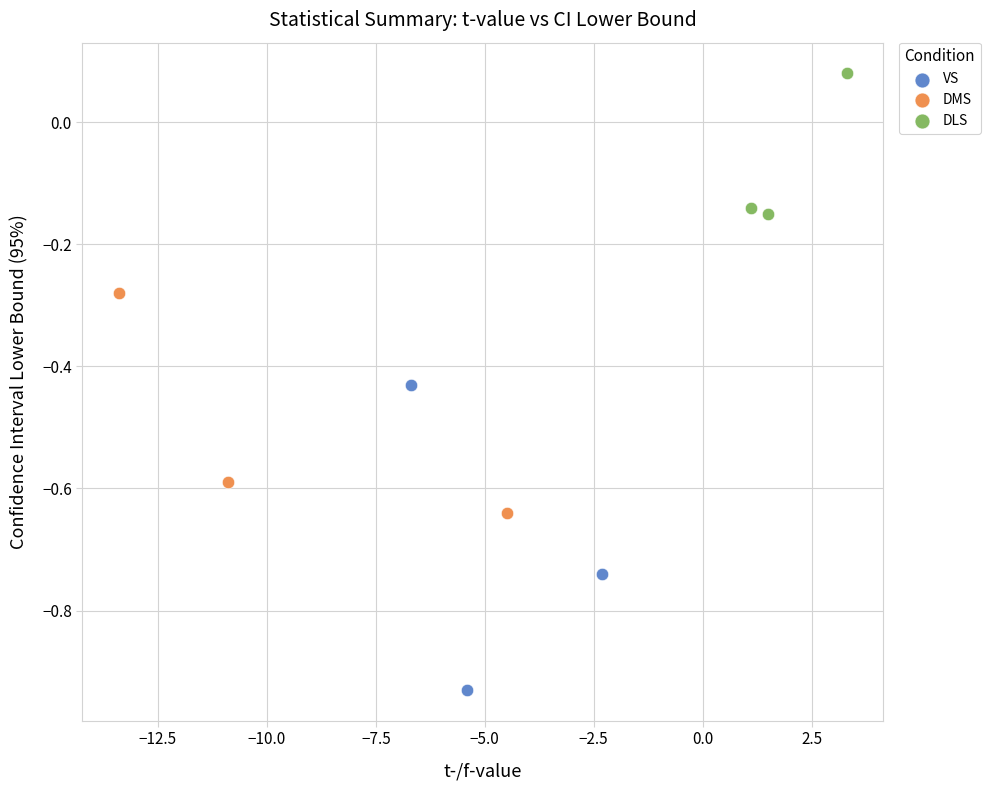

What are all the series names shown in the legend?

VS, DMS, DLS